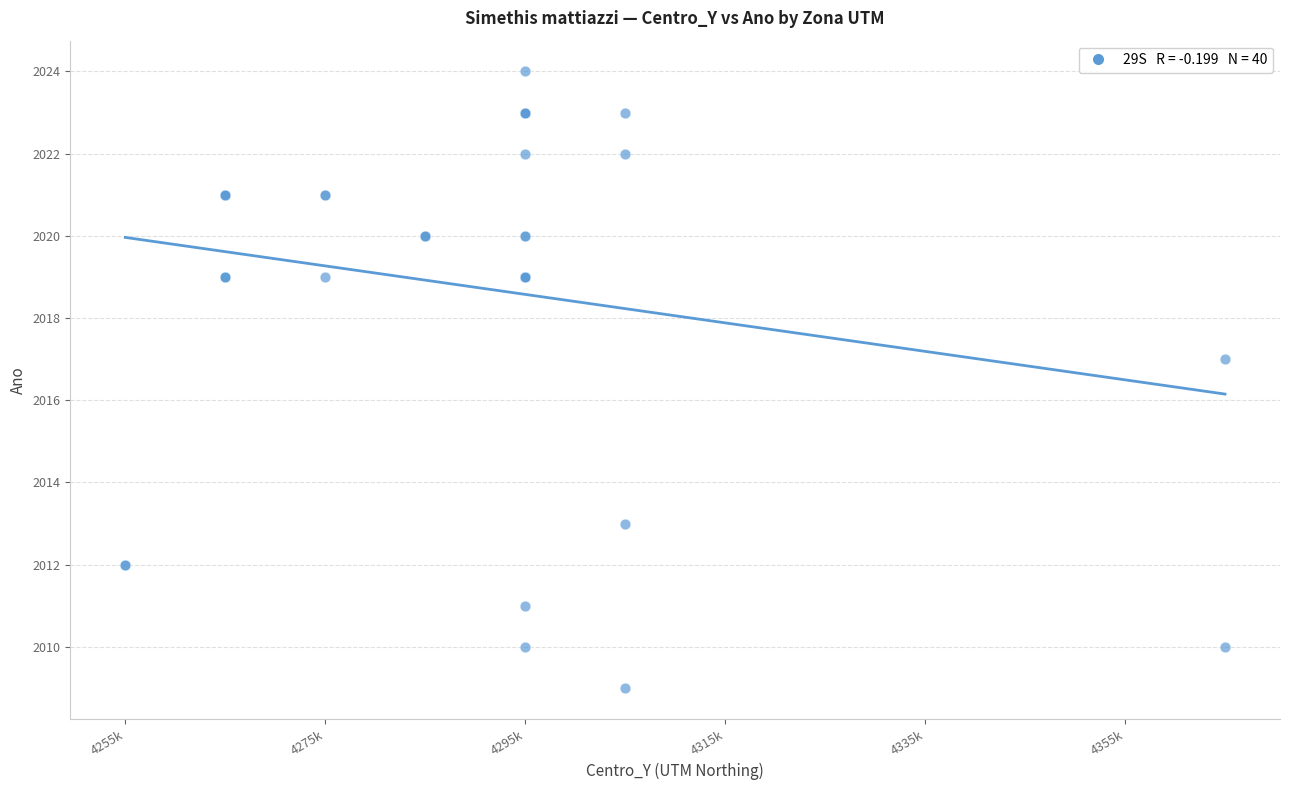

What Y value in the scatter plot is closest to 2016?

2017